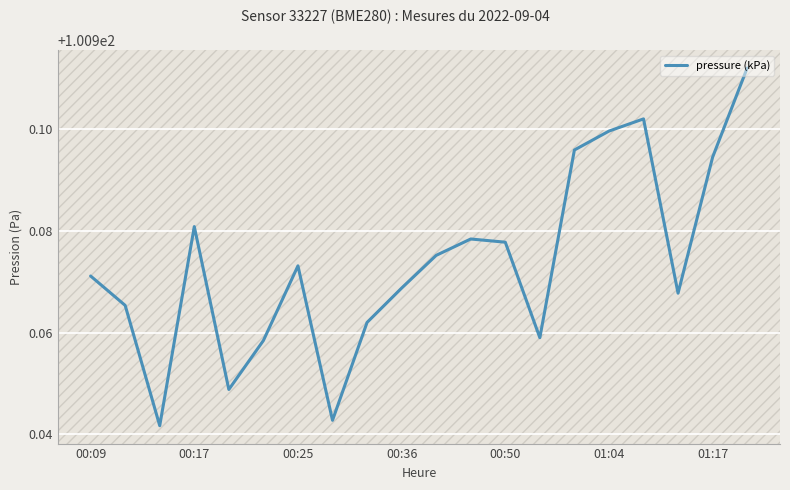

Is this an area chart (filled region under the line)?

No